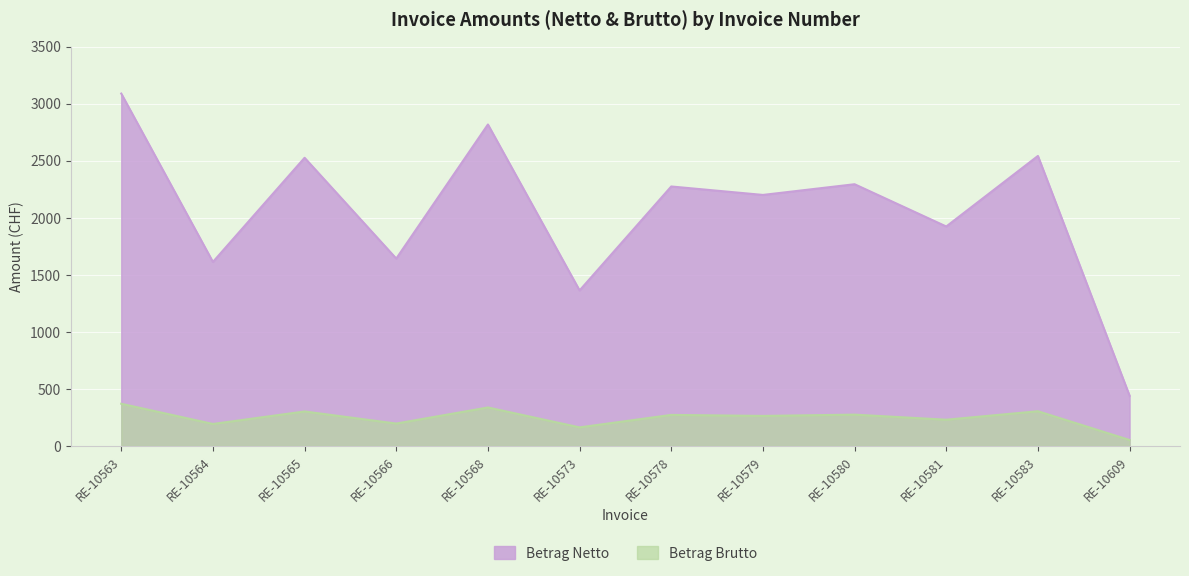

What is the smallest value displayed?

52.9